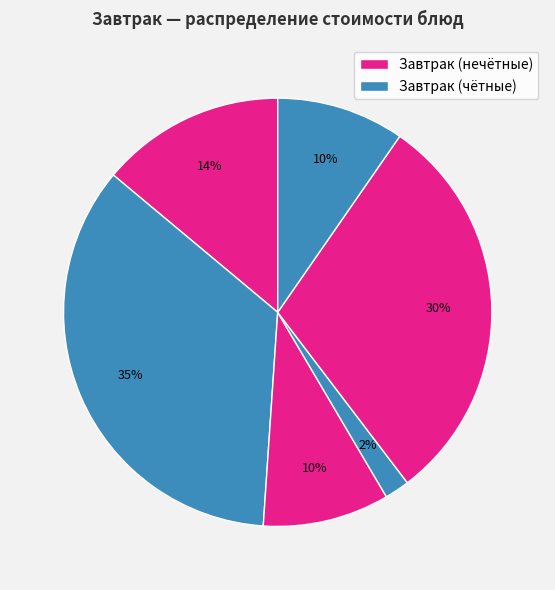

How many slices are in this pie chart?

6